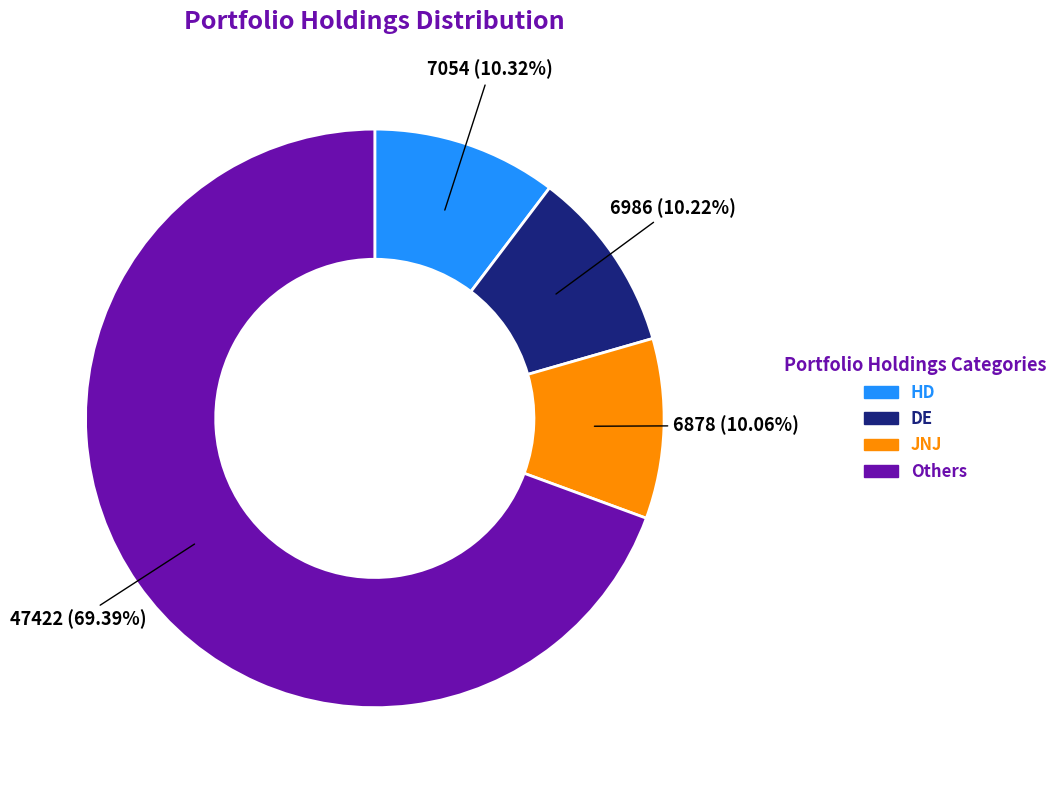

Is there any slice that represents more than half of the pie?

Yes